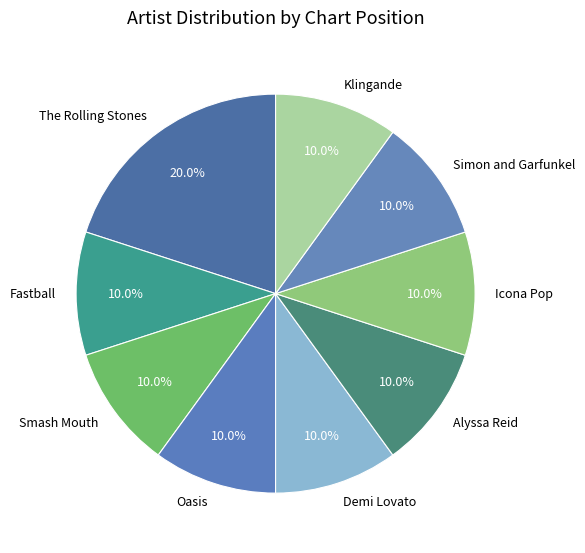

How many segments does this pie chart have?

9